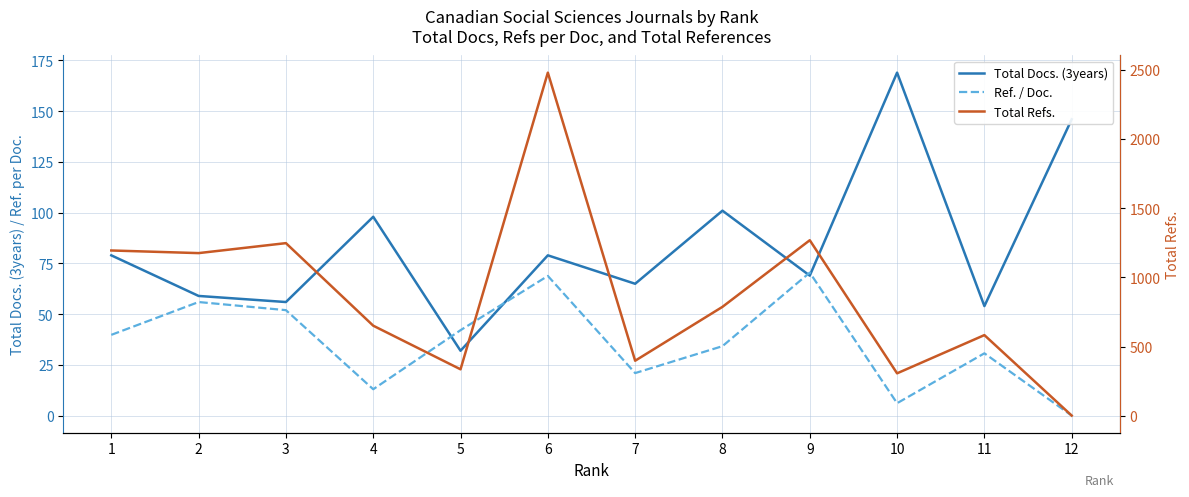

How many data points does each series have?

12